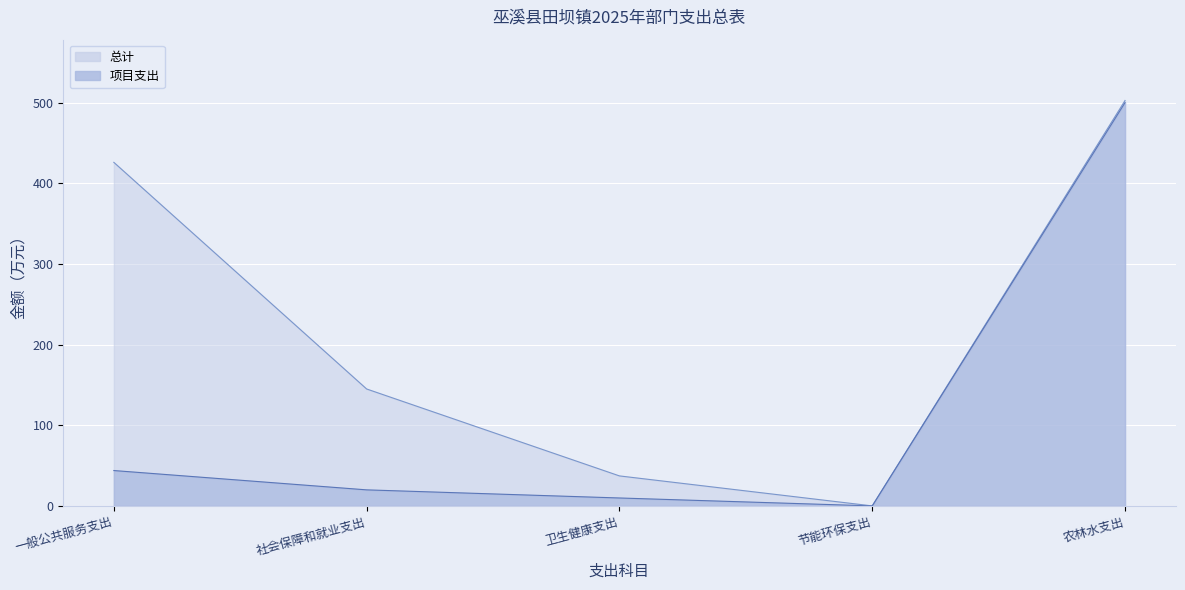

Which series has the largest total across all categories?

总计